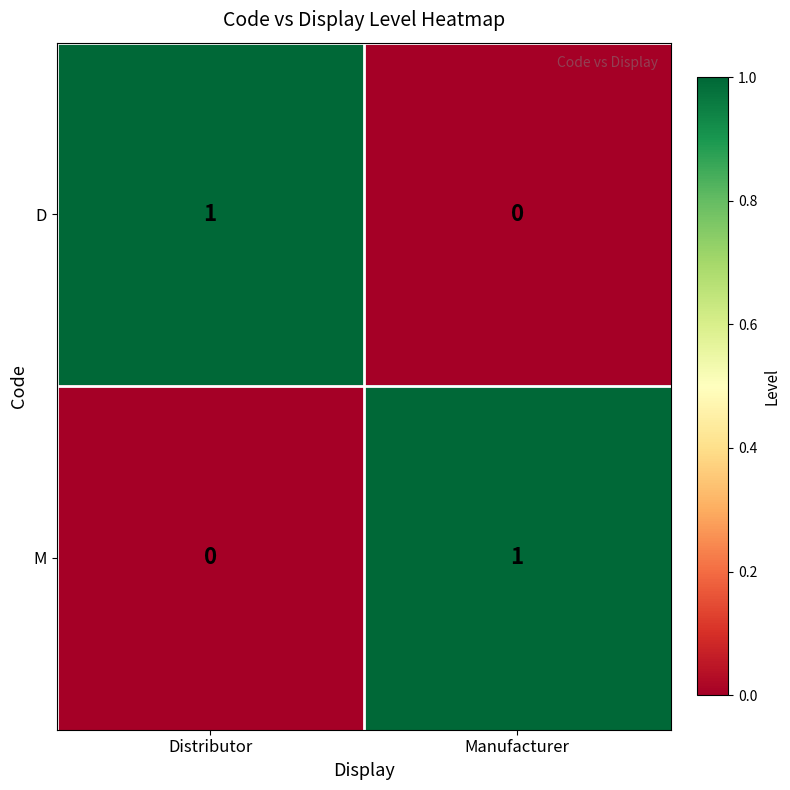

Where is M nearest to the value 0?

Distributor